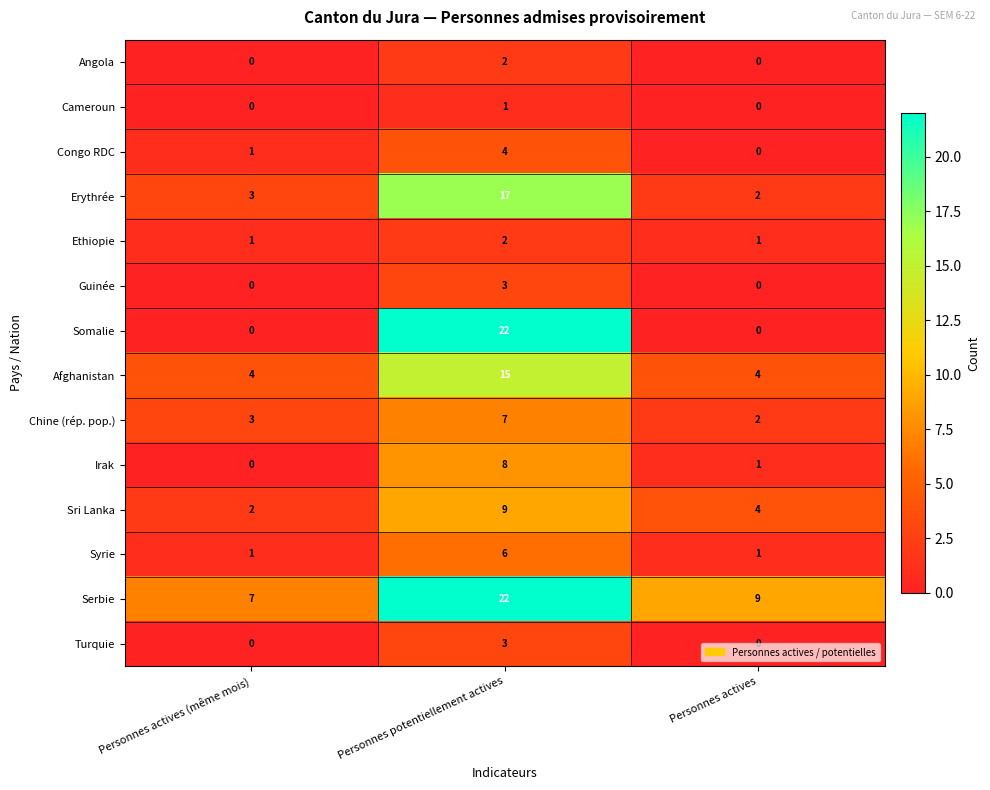

At which category does the chart reach its peak across all series?

Personnes potentiellement actives